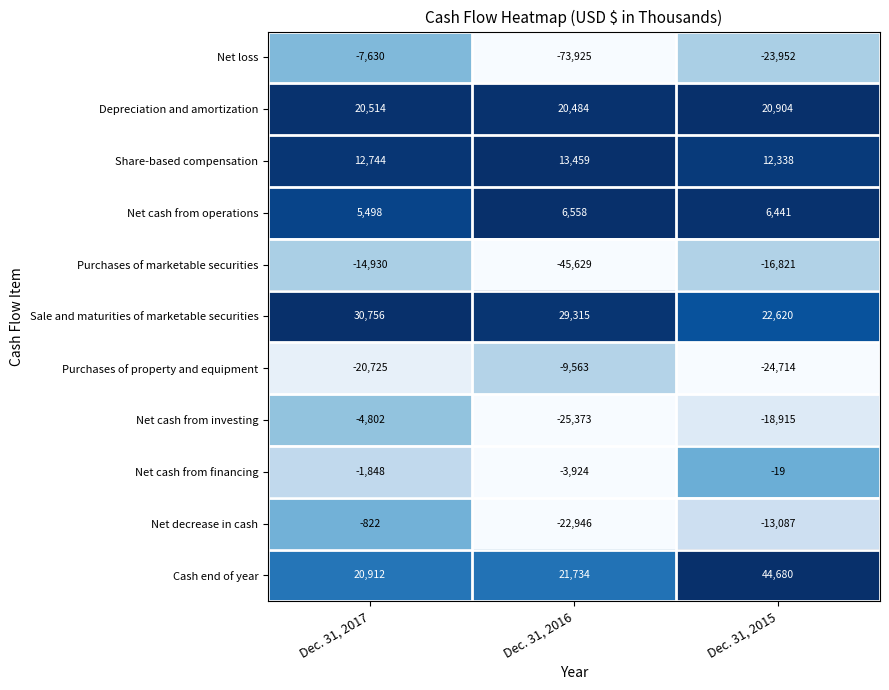

How many categories are shown in the chart?

3